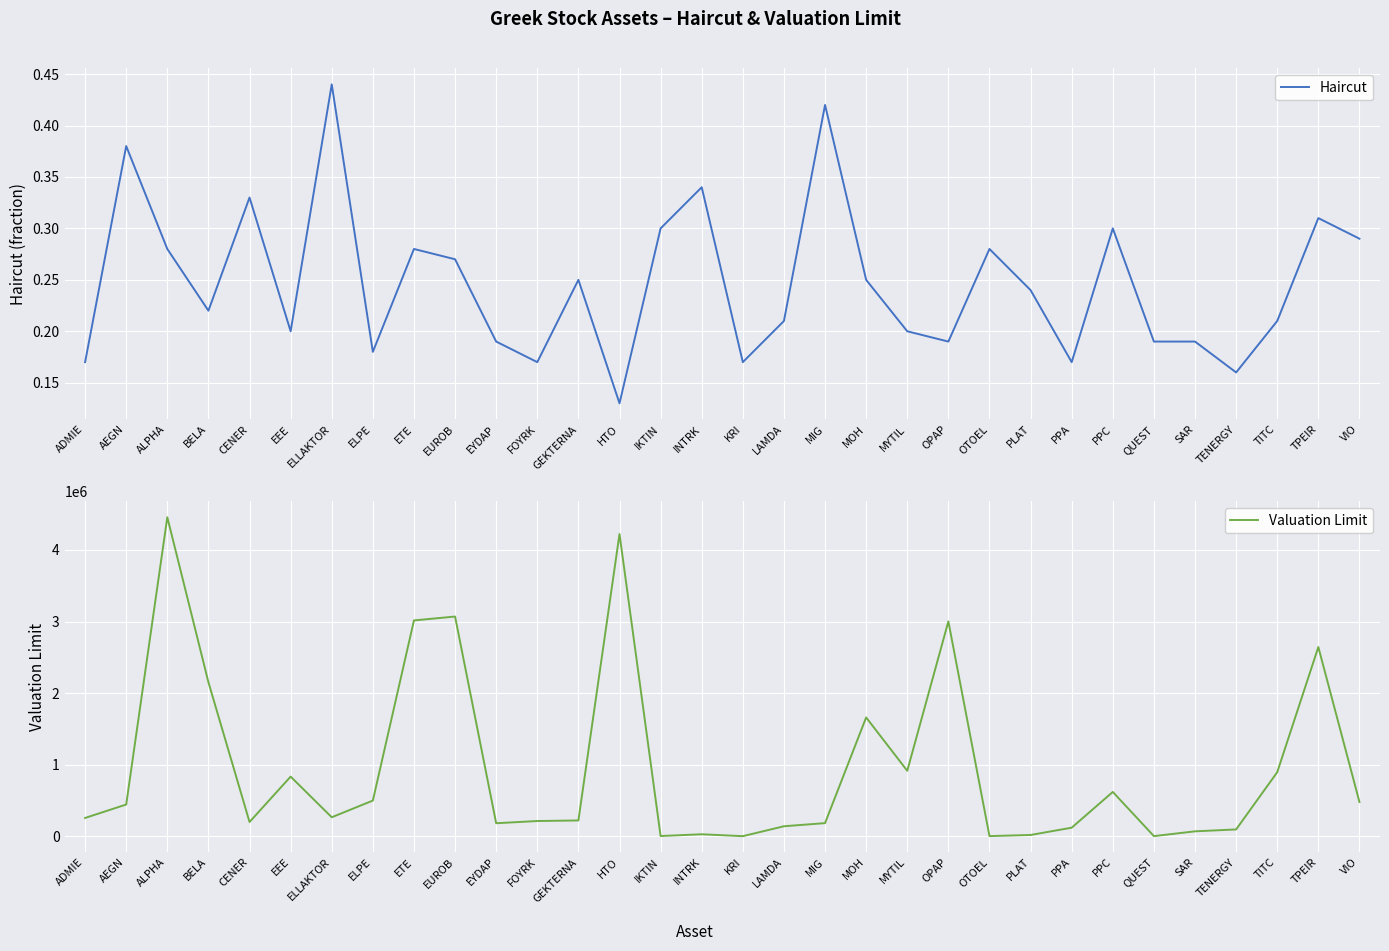

Reading right to left, transcribe all the data shown in this chart.

Haircut: 0.3	0.3	0.2	0.2	0.2	0.2	0.3	0.2	0.2	0.3	0.2	0.2	0.2	0.4	0.2	0.2	0.3	0.3	0.1	0.2	0.2	0.2	0.3	0.3	0.2	0.4	0.2	0.3	0.2	0.3	0.4	0.2
Valuation Limit: 478721.0	2643101.0	895101.0	95503.0	68926.0	2149.0	619203.0	119965.0	17984.0	2478.0	3001722.0	914808.0	1659858.0	183624.0	139907.0	1375.0	27905.0	3430.0	4222463.0	221049.0	213017.0	182158.0	3069437.0	3015182.0	498595.0	265539.0	833347.0	199560.0	2151977.0	4456648.0	443585.0	255684.0